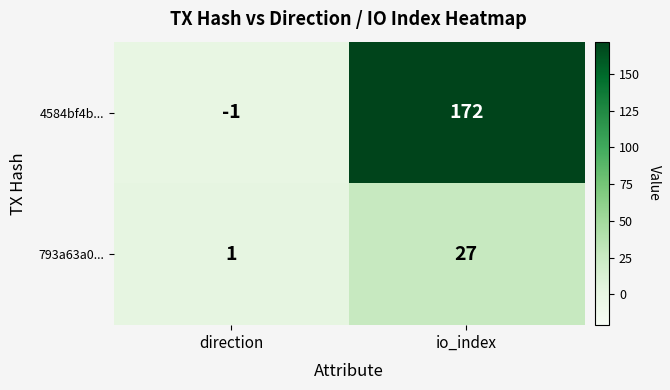

Reading left to right, extract all data points from this chart.

4584bf4b...: -1	172
793a63a0...: 1	27